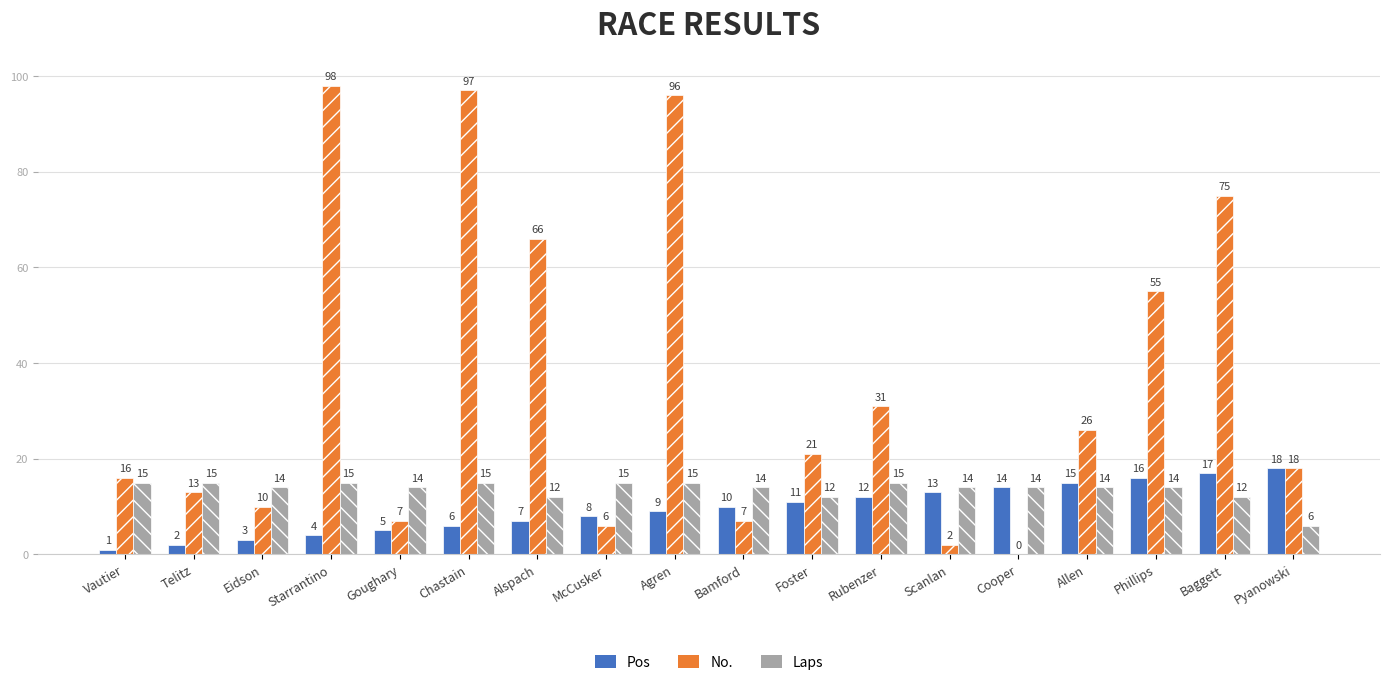

Reading right to left, list all the values displayed in this chart.

Pos: 18	17	16	15	14	13	12	11	10	9	8	7	6	5	4	3	2	1
No.: 18	75	55	26	0	2	31	21	7	96	6	66	97	7	98	10	13	16
Laps: 6	12	14	14	14	14	15	12	14	15	15	12	15	14	15	14	15	15